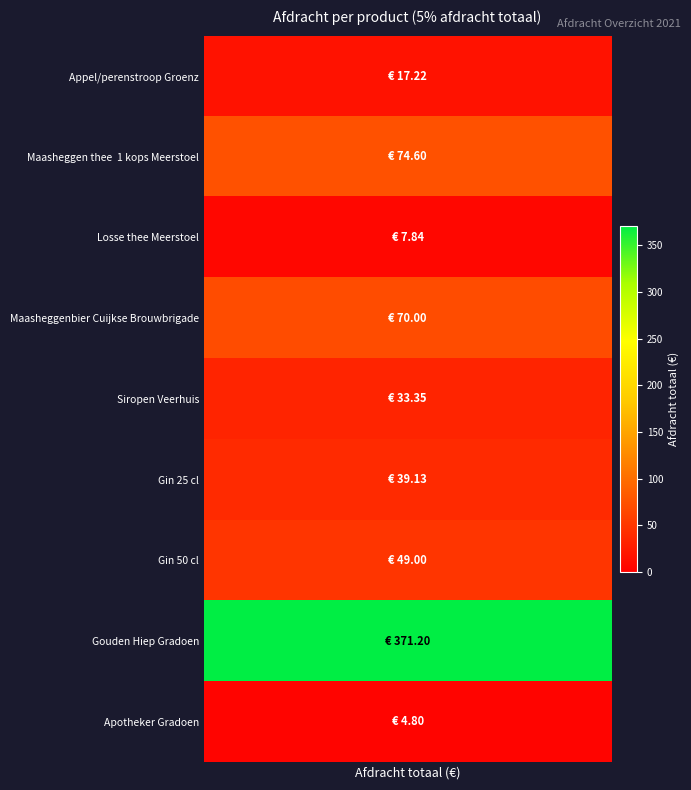

What is the maximum value shown in the chart?

371.2